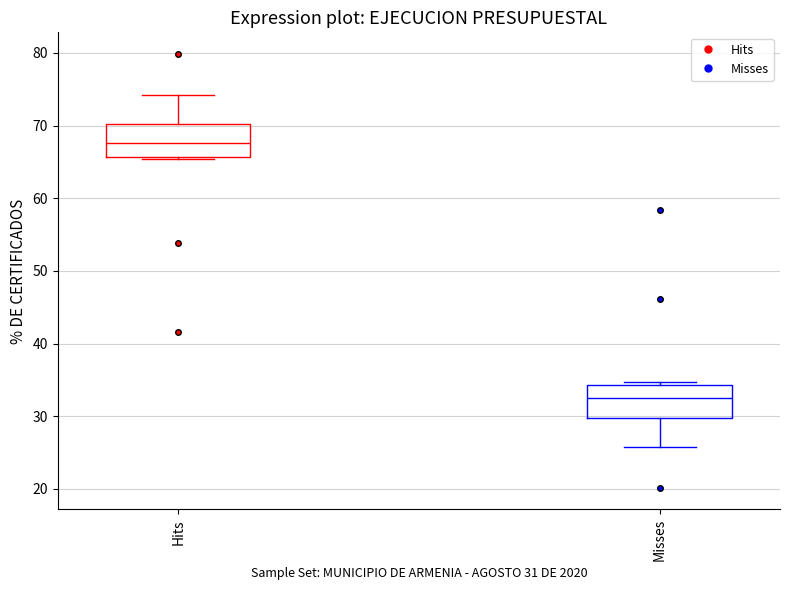

Where does the lower whisker of the box for Misses end on the y-axis? The values are not printed on the chart, so give them approximately, as read against the axis.

26